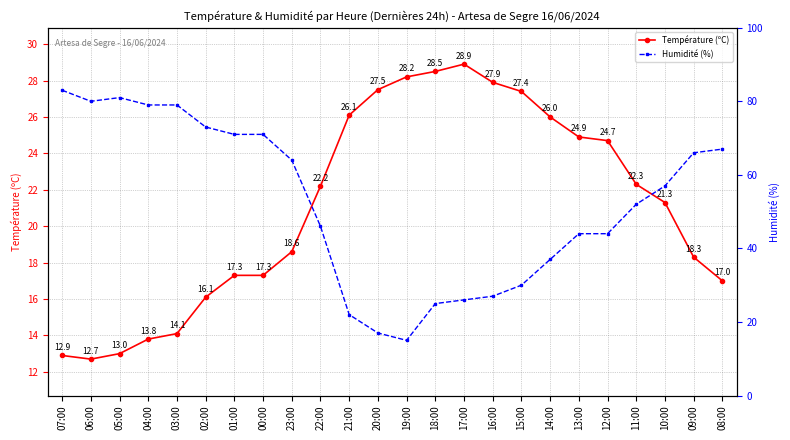

What value does the Humidité (%) series have at 16:00?

27.0